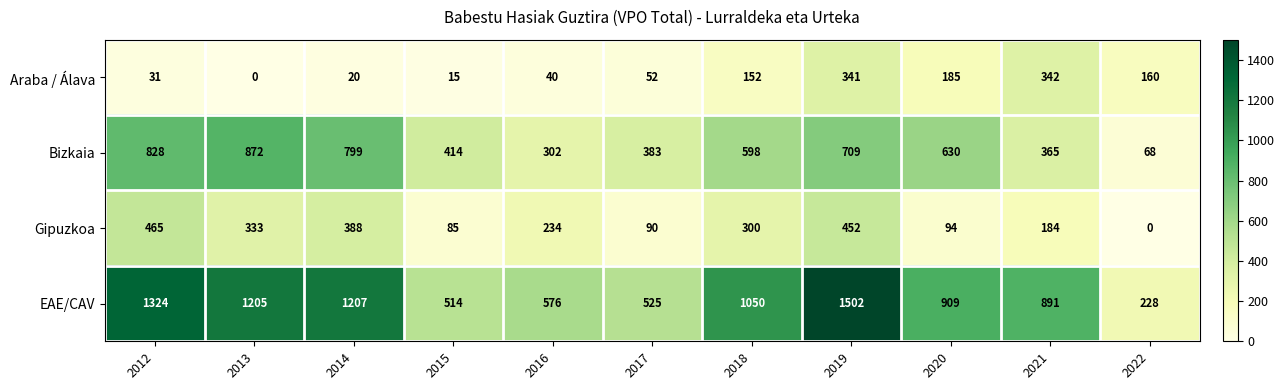

The Araba / Álava series shows 150 at 2019. True or false?

False